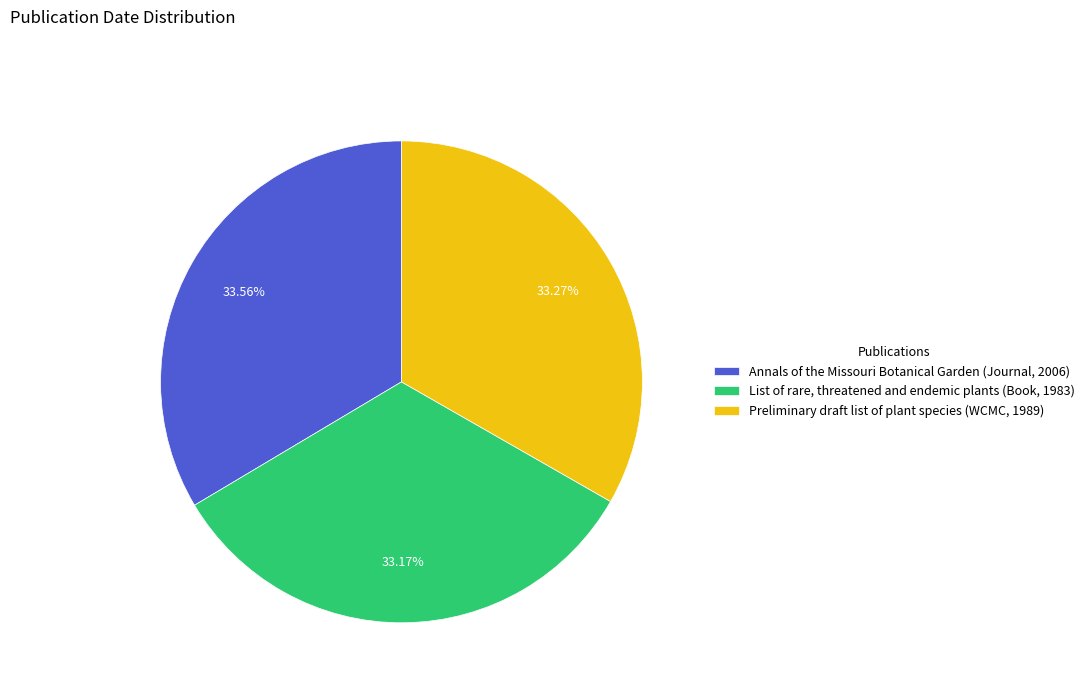

How many slices are in this pie chart?

3